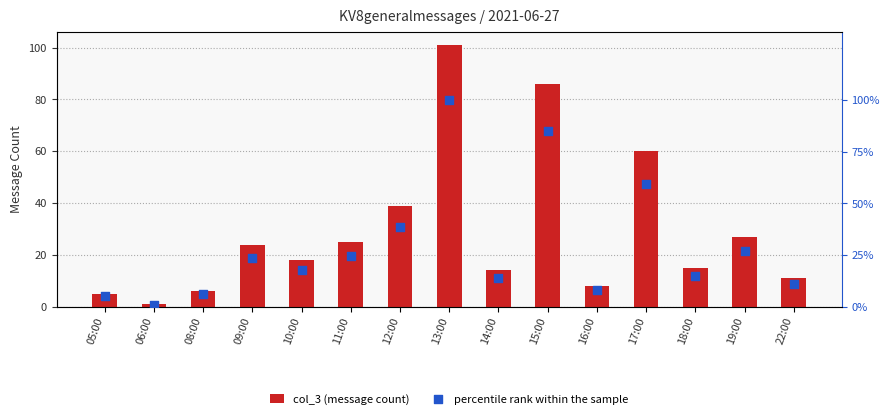

At how many categories does at least one series exceed 47?

3